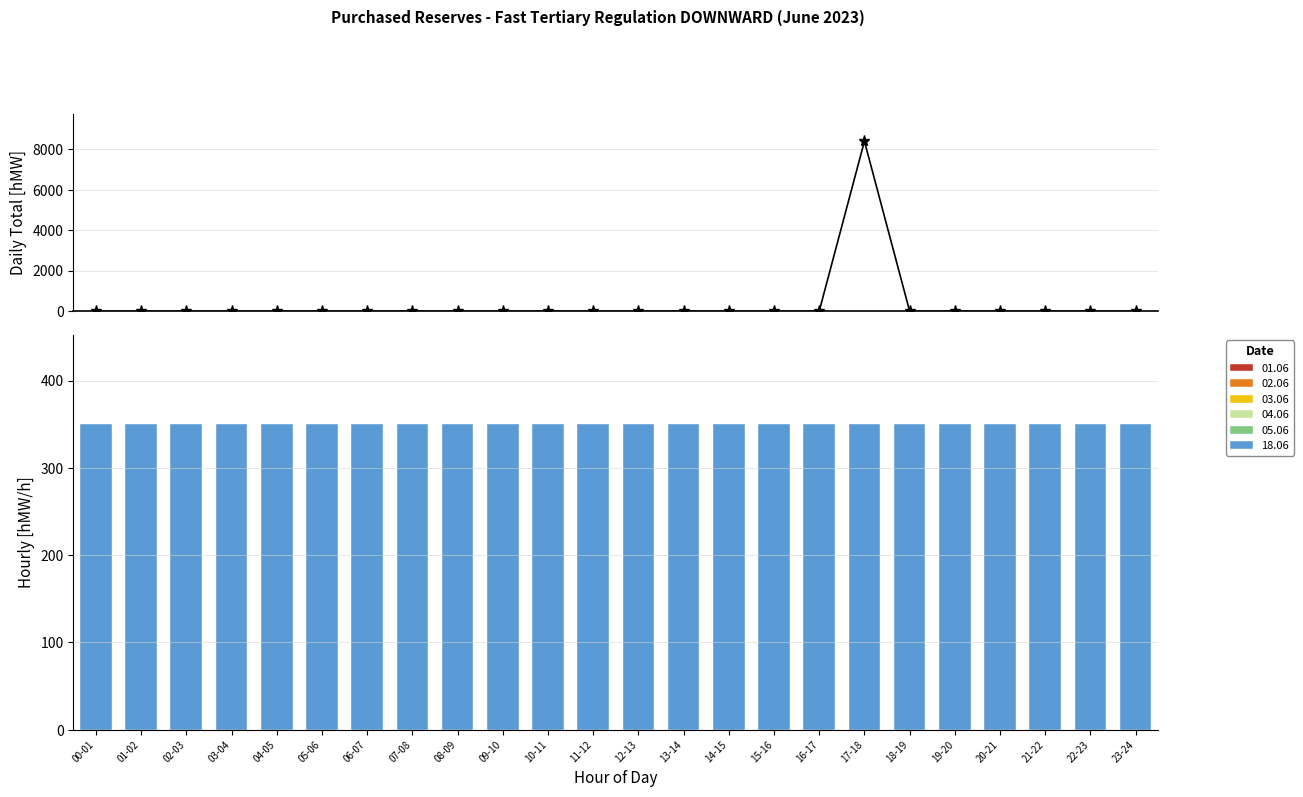

List the labels in order of value, largest first.

17-18, 00-01, 01-02, 02-03, 03-04, 04-05, 05-06, 06-07, 07-08, 08-09, 09-10, 10-11, 11-12, 12-13, 13-14, 14-15, 15-16, 16-17, 18-19, 19-20, 20-21, 21-22, 22-23, 23-24